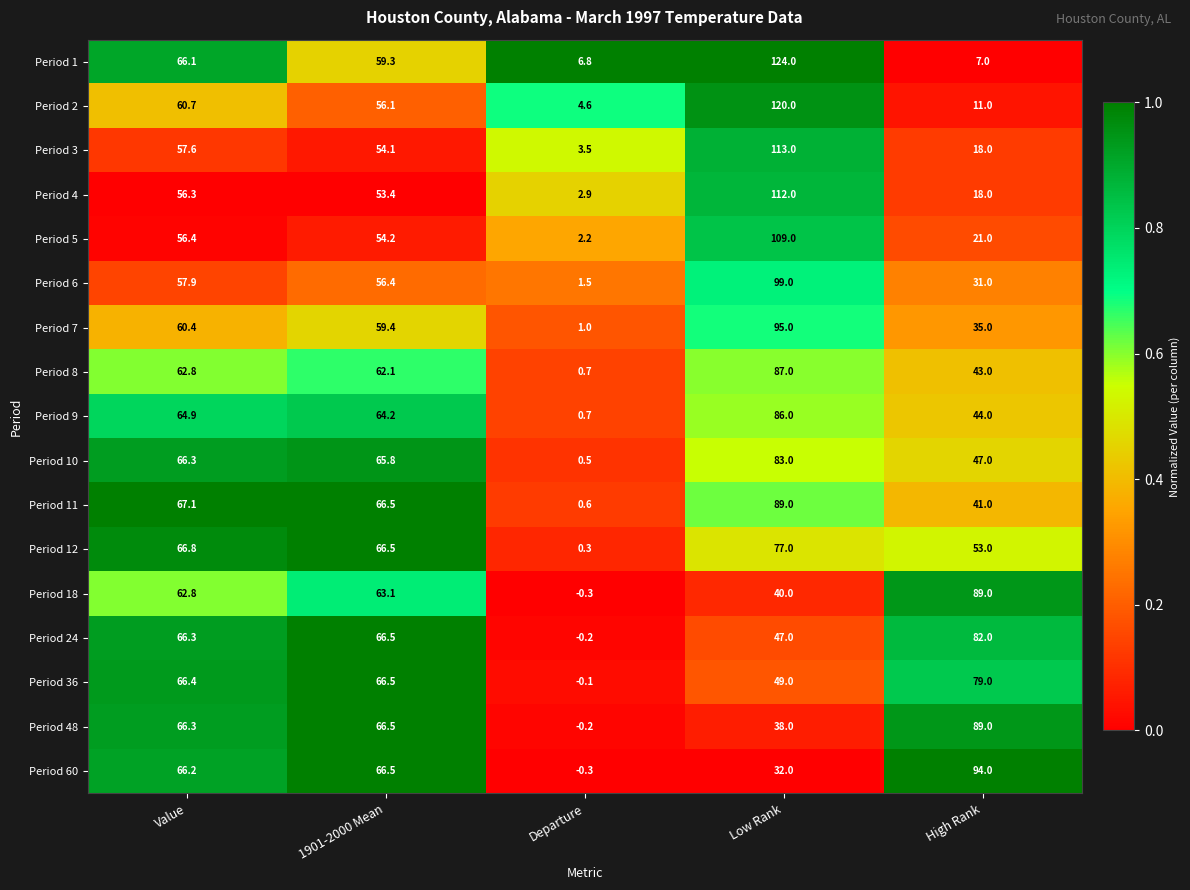

At which label does Period 48 reach its minimum?

Departure